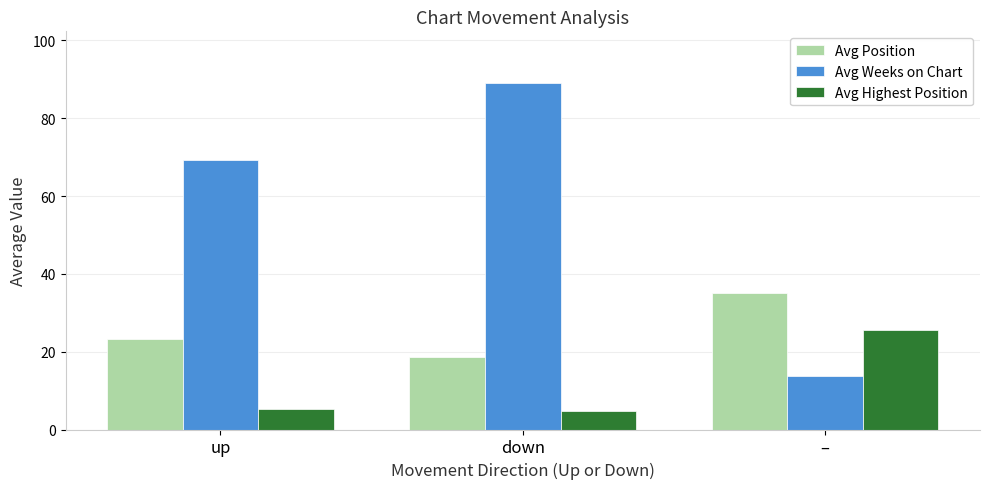

What are all the series names shown in the legend?

Avg Position, Avg Weeks on Chart, Avg Highest Position